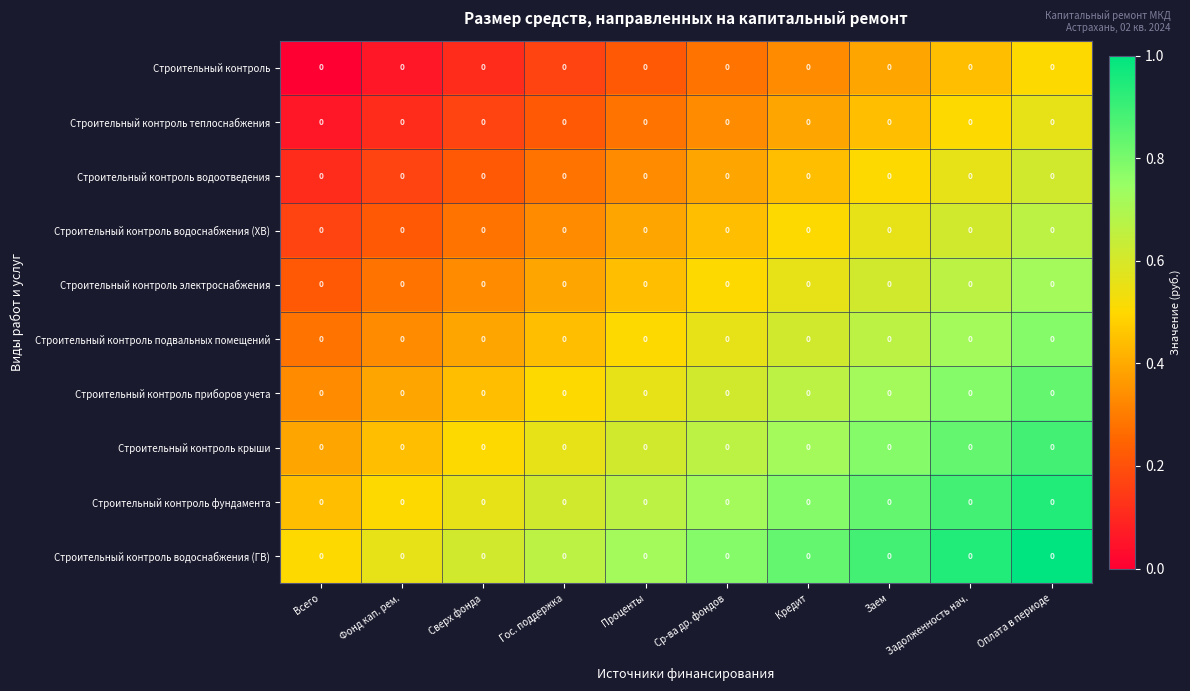

Reading right to left, transcribe all the data shown in this chart.

Строительный контроль: Оплата в периоде=0.0	Задолженность нач.=0.0	Заем=0.0	Кредит=0.0	Ср-ва др. фондов=0.0	Проценты=0.0	Гос. поддержка=0.0	Сверх фонда=0.0	Фонд кап. рем.=0.0	Всего=0.0
Строительный контроль теплоснабжения: Оплата в периоде=0.0	Задолженность нач.=0.0	Заем=0.0	Кредит=0.0	Ср-ва др. фондов=0.0	Проценты=0.0	Гос. поддержка=0.0	Сверх фонда=0.0	Фонд кап. рем.=0.0	Всего=0.0
Строительный контроль водоотведения: Оплата в периоде=0.0	Задолженность нач.=0.0	Заем=0.0	Кредит=0.0	Ср-ва др. фондов=0.0	Проценты=0.0	Гос. поддержка=0.0	Сверх фонда=0.0	Фонд кап. рем.=0.0	Всего=0.0
Строительный контроль водоснабжения (ХВ): Оплата в периоде=0.0	Задолженность нач.=0.0	Заем=0.0	Кредит=0.0	Ср-ва др. фондов=0.0	Проценты=0.0	Гос. поддержка=0.0	Сверх фонда=0.0	Фонд кап. рем.=0.0	Всего=0.0
Строительный контроль электроснабжения: Оплата в периоде=0.0	Задолженность нач.=0.0	Заем=0.0	Кредит=0.0	Ср-ва др. фондов=0.0	Проценты=0.0	Гос. поддержка=0.0	Сверх фонда=0.0	Фонд кап. рем.=0.0	Всего=0.0
Строительный контроль подвальных помещений: Оплата в периоде=0.0	Задолженность нач.=0.0	Заем=0.0	Кредит=0.0	Ср-ва др. фондов=0.0	Проценты=0.0	Гос. поддержка=0.0	Сверх фонда=0.0	Фонд кап. рем.=0.0	Всего=0.0
Строительный контроль приборов учета: Оплата в периоде=0.0	Задолженность нач.=0.0	Заем=0.0	Кредит=0.0	Ср-ва др. фондов=0.0	Проценты=0.0	Гос. поддержка=0.0	Сверх фонда=0.0	Фонд кап. рем.=0.0	Всего=0.0
Строительный контроль крыши: Оплата в периоде=0.0	Задолженность нач.=0.0	Заем=0.0	Кредит=0.0	Ср-ва др. фондов=0.0	Проценты=0.0	Гос. поддержка=0.0	Сверх фонда=0.0	Фонд кап. рем.=0.0	Всего=0.0
Строительный контроль фундамента: Оплата в периоде=0.0	Задолженность нач.=0.0	Заем=0.0	Кредит=0.0	Ср-ва др. фондов=0.0	Проценты=0.0	Гос. поддержка=0.0	Сверх фонда=0.0	Фонд кап. рем.=0.0	Всего=0.0
Строительный контроль водоснабжения (ГВ): Оплата в периоде=0.0	Задолженность нач.=0.0	Заем=0.0	Кредит=0.0	Ср-ва др. фондов=0.0	Проценты=0.0	Гос. поддержка=0.0	Сверх фонда=0.0	Фонд кап. рем.=0.0	Всего=0.0